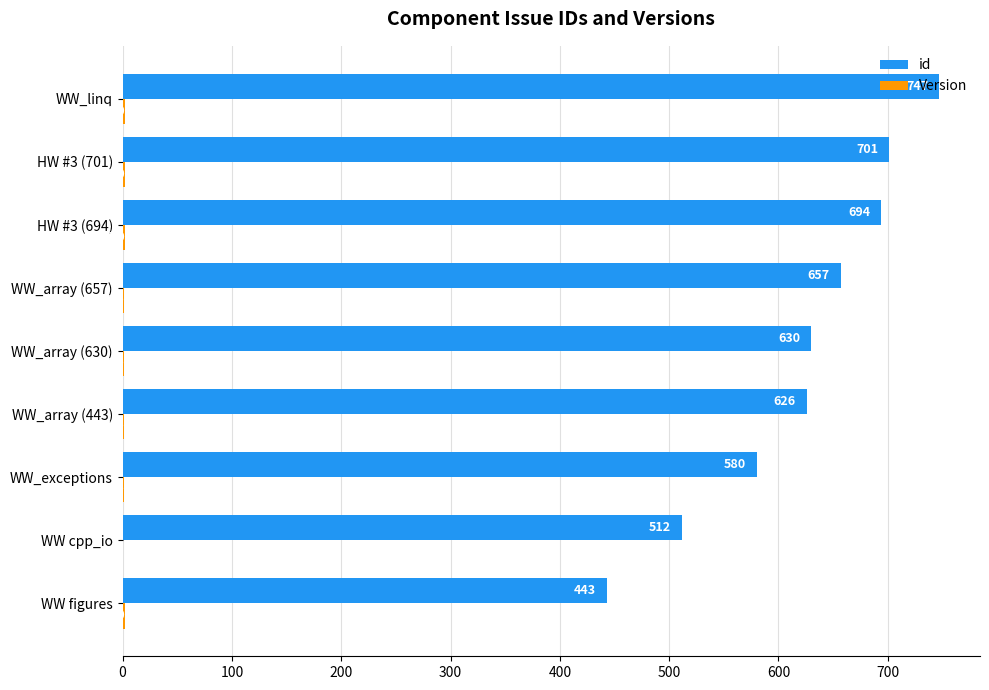

What is the total value across all series at WW_linq?

749